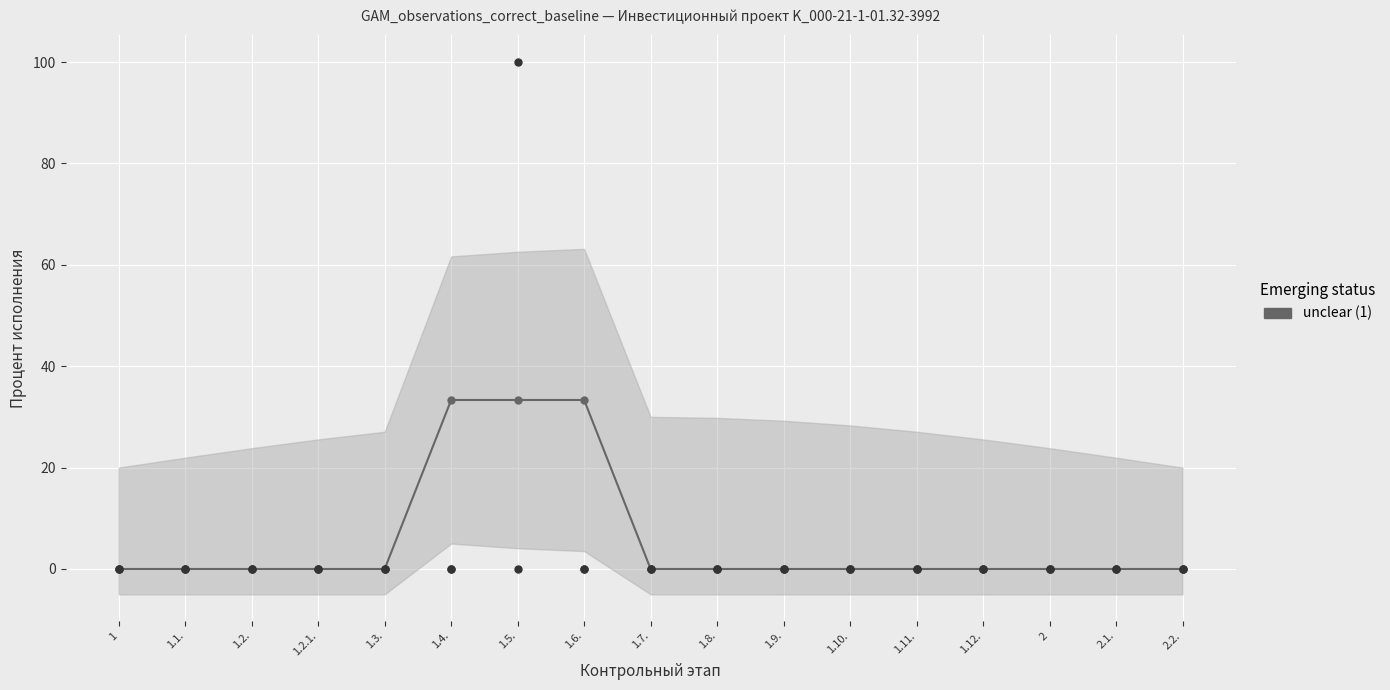

What is the change in value from 1.5. to 1.12.?

-33.3